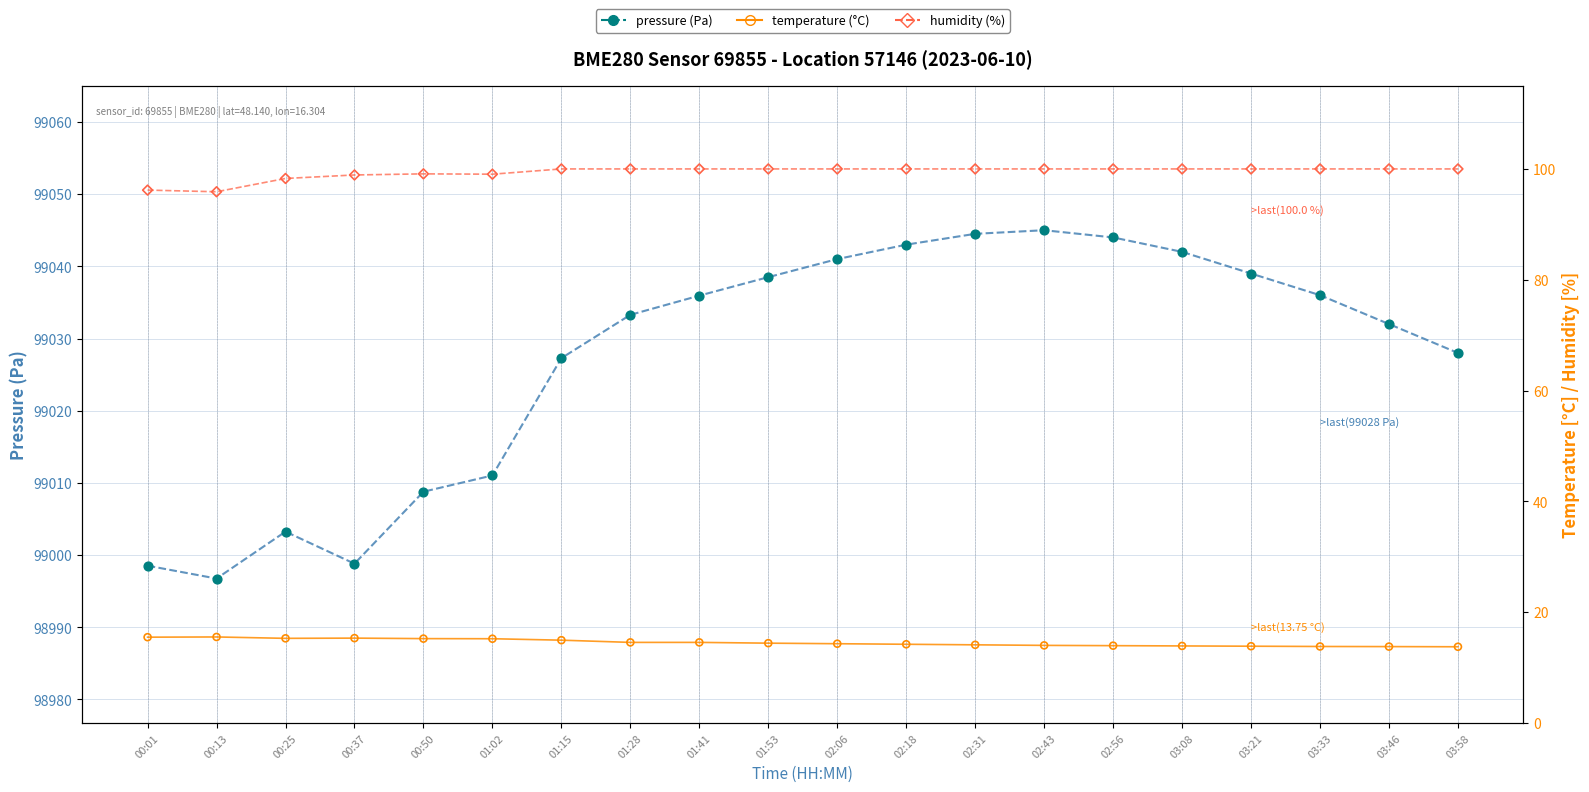

At which category is the sum across all series the highest?

02:43